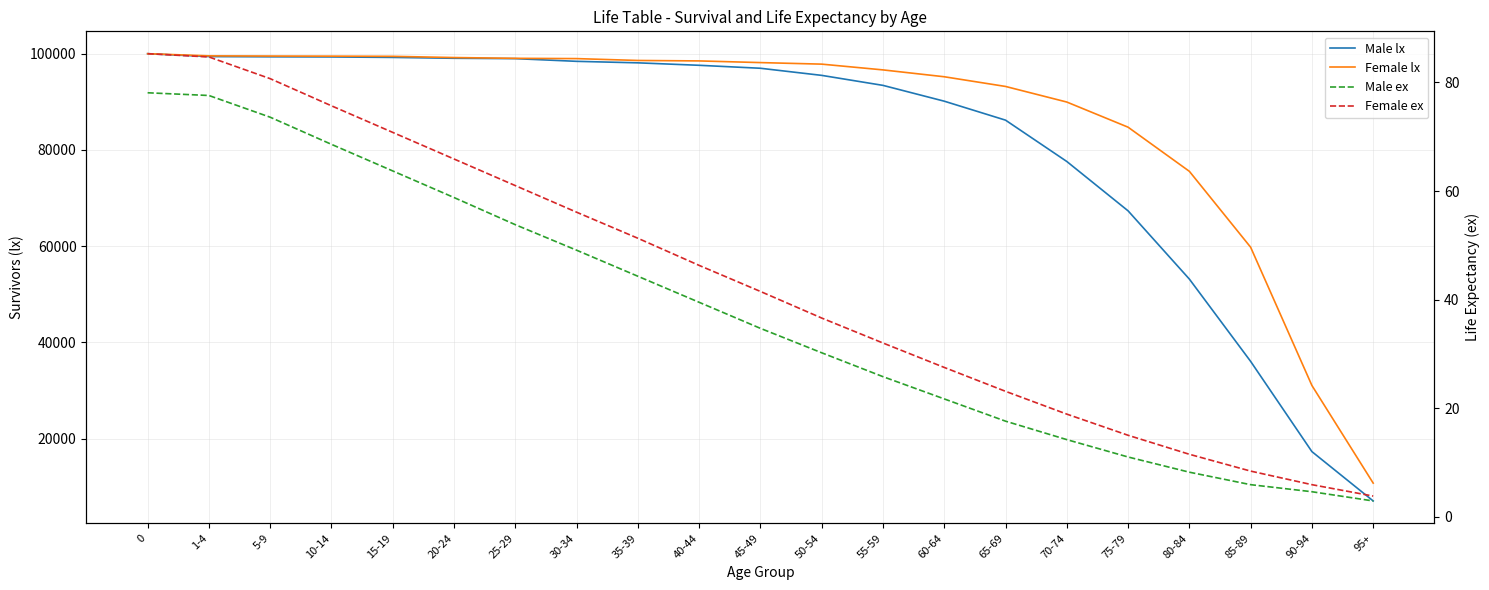

What are all the series names shown in the legend?

Male lx, Female lx, Male ex, Female ex